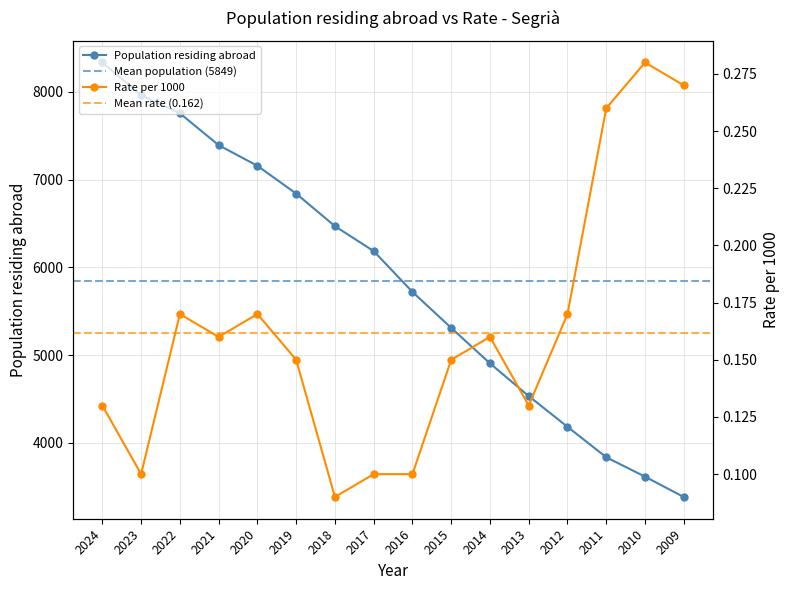

What is the greatest value displayed?

8334.0